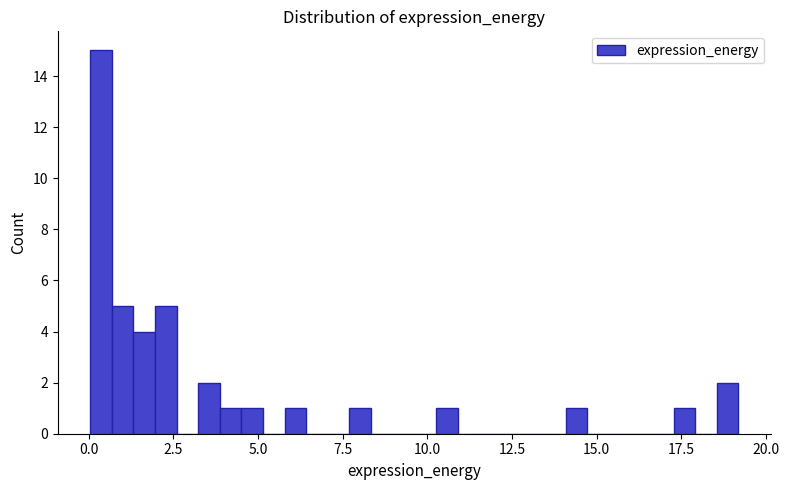

Around what value on the x-axis is the tallest bar? Give the approximate position of its centre, as read against the axis.

0.5